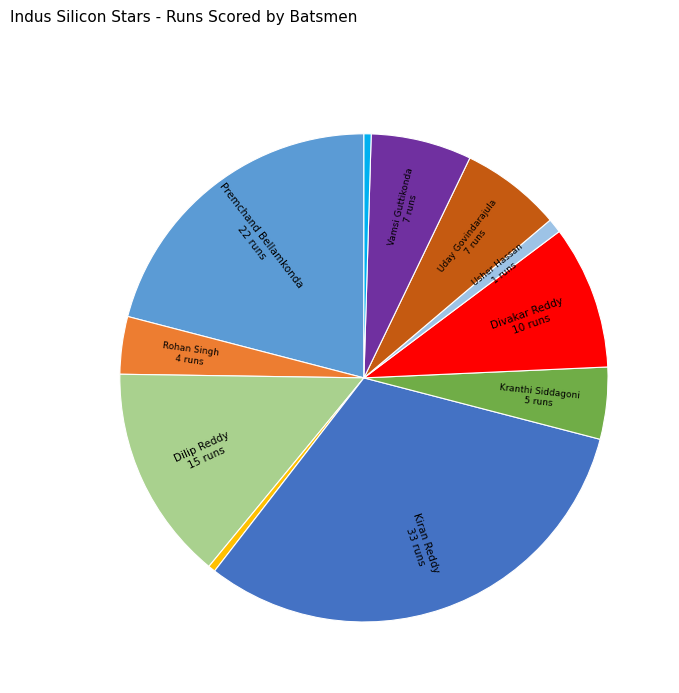

Is there a majority slice in this chart?

No